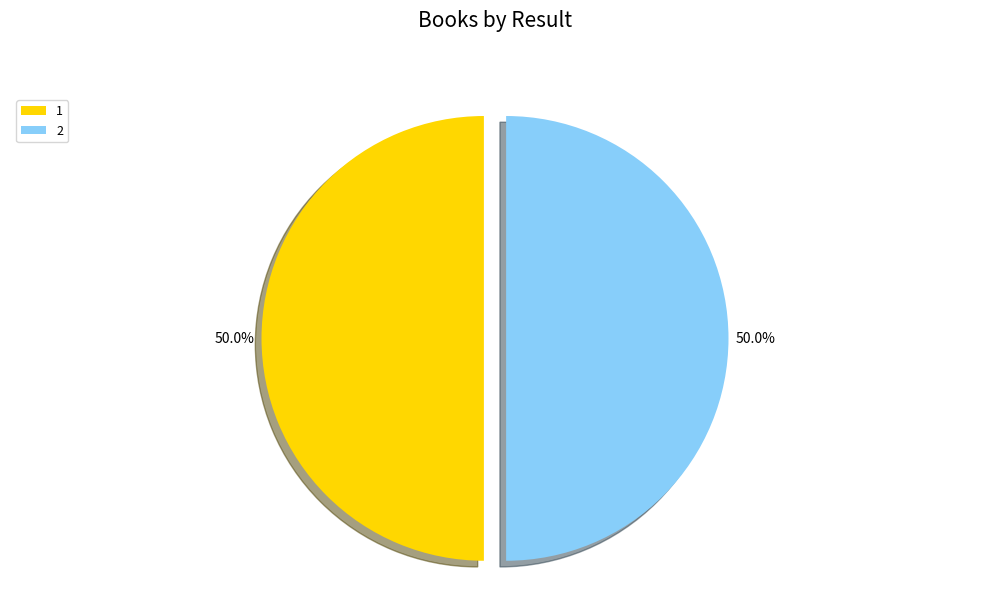

What percentage is the 1 slice, to the nearest percent?

50%